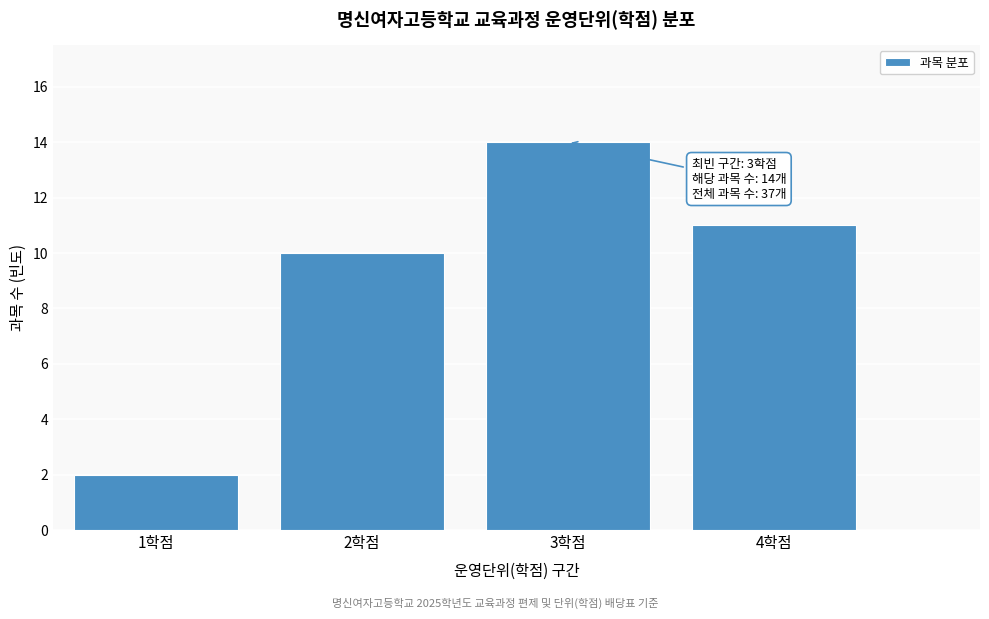

Over which range of the x-axis is the bar tallest?

2.5 to 3.5